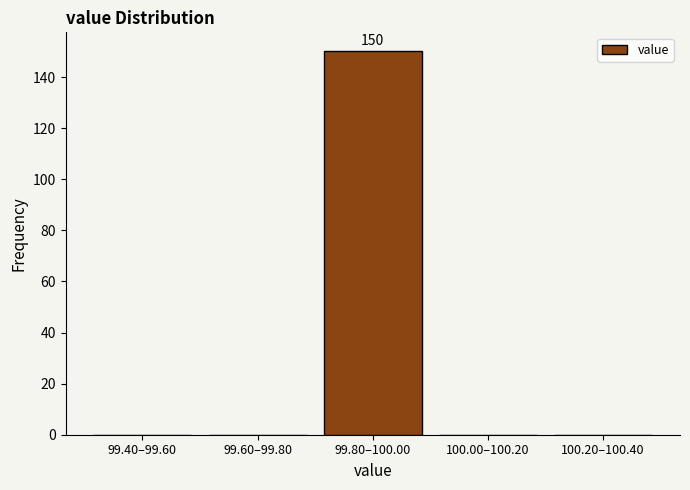

Reading left to right, extract all data points from this chart.

99.40–99.60=0	99.60–99.80=0	99.80–100.00=150	100.00–100.20=0	100.20–100.40=0